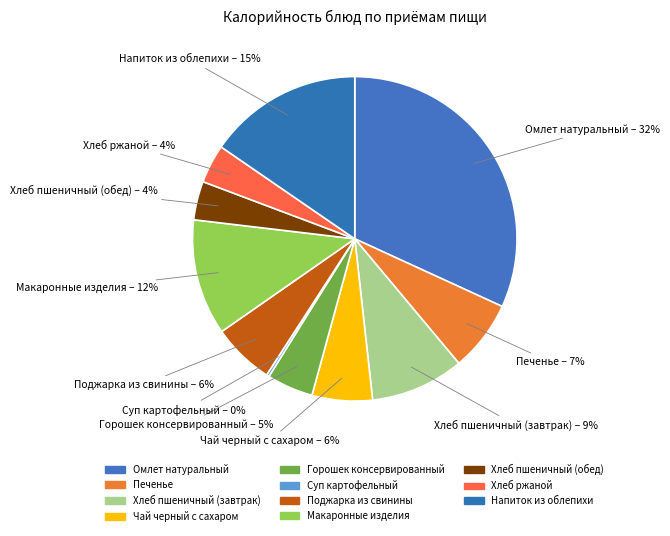

What is the smallest slice in the pie chart?

Суп картофельный